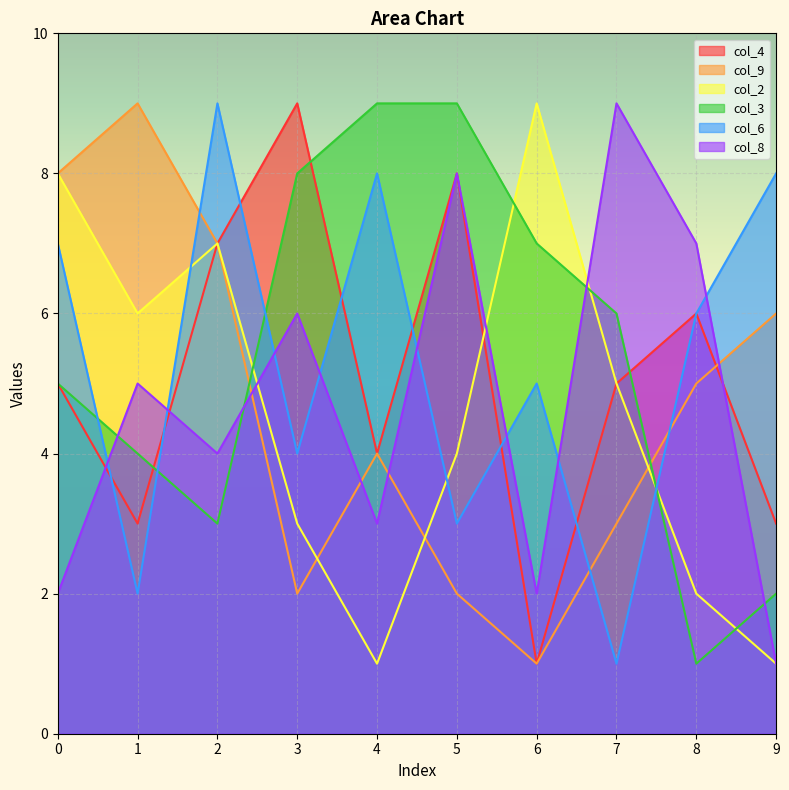

What is the value of the col_4 point at the 1st from the left?

5